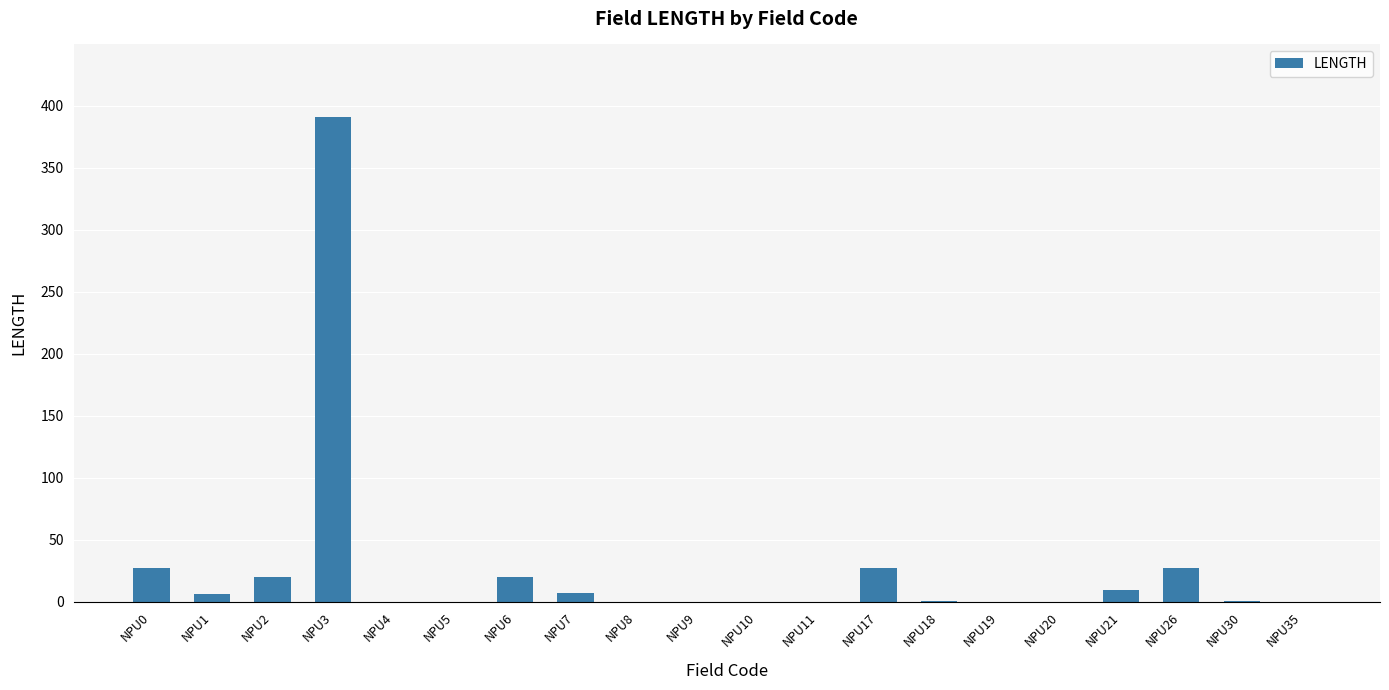

How many categories are shown in the chart?

20